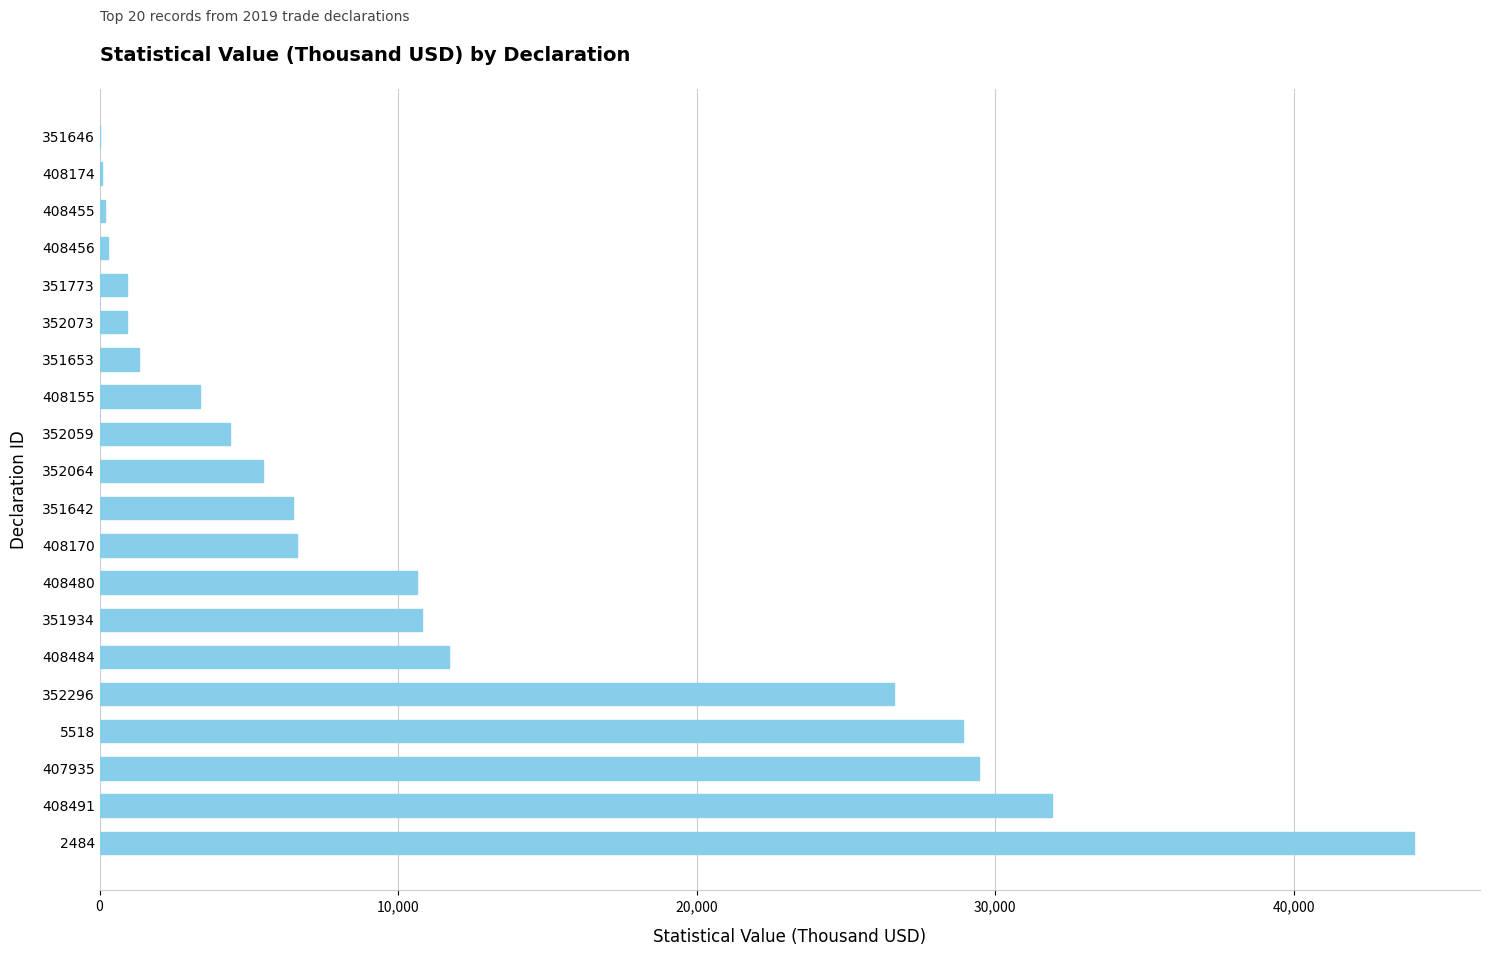

At which label is the value closest to 22017?

352296